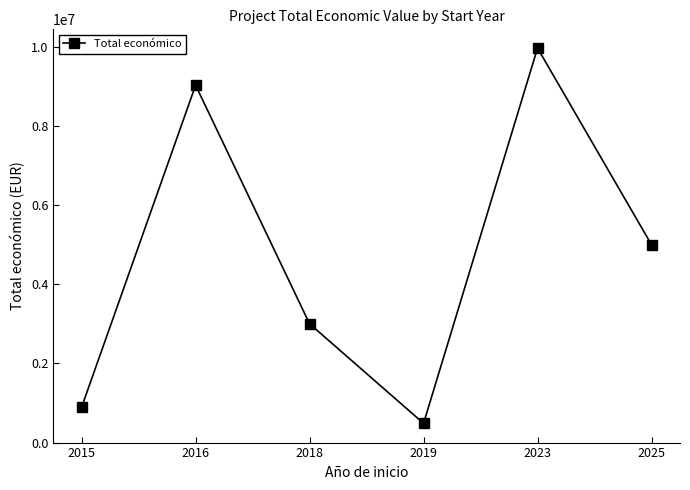

What value does the data have at 2015?

895500